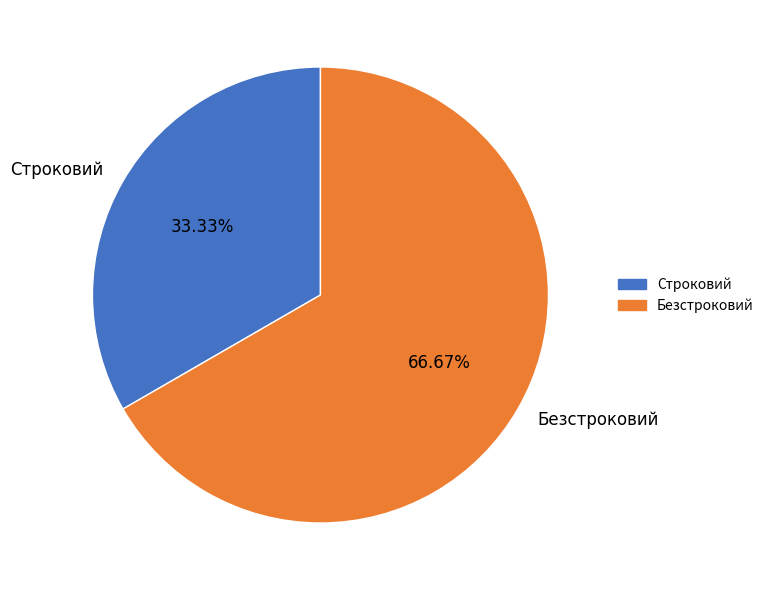

Which category has the biggest portion of the pie?

Безстроковий